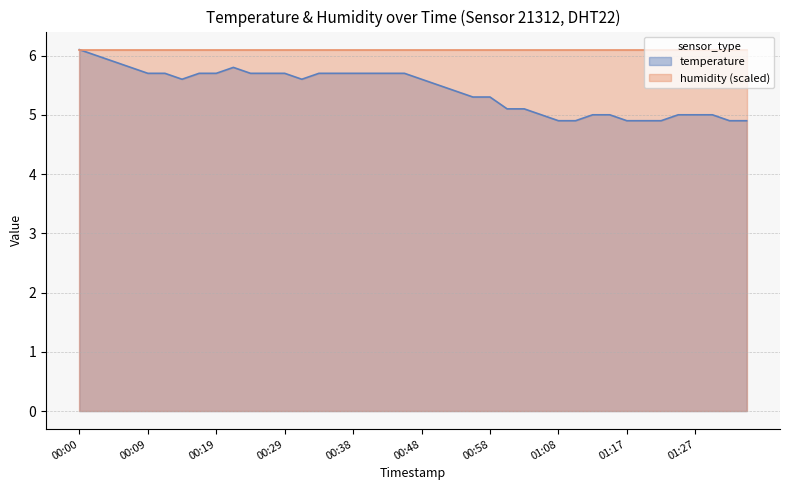

Reading right to left, list all the values displayed in this chart.

4.9	4.9	5.0	5.0	5.0	4.9	4.9	4.9	5.0	5.0	4.9	4.9	5.0	5.1	5.1	5.3	5.3	5.4	5.5	5.6	5.7	5.7	5.7	5.7	5.7	5.7	5.6	5.7	5.7	5.7	5.8	5.7	5.7	5.6	5.7	5.7	5.8	5.9	6.0	6.1